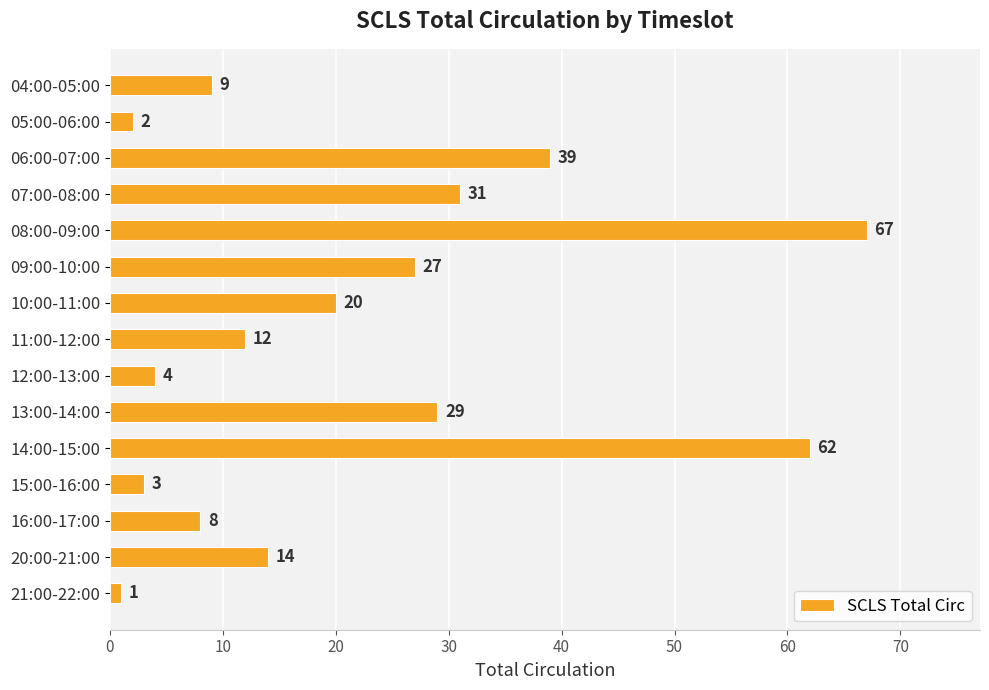

Reading top to bottom, what are all the values shown in this chart?

9	2	39	31	67	27	20	12	4	29	62	3	8	14	1